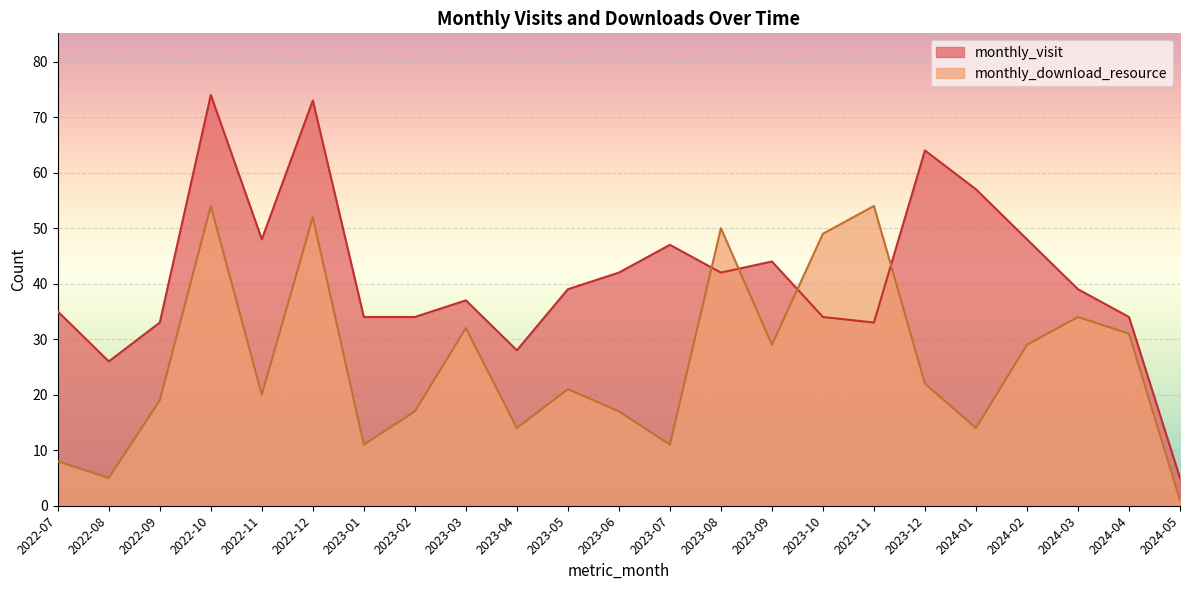

Reading left to right, extract all data points from this chart.

monthly_visit: 35	26	33	74	48	73	34	34	37	28	39	42	47	42	44	34	33	64	57	48	39	34	5
monthly_download_resource: 8	5	19	54	20	52	11	17	32	14	21	17	11	50	29	49	54	22	14	29	34	31	1